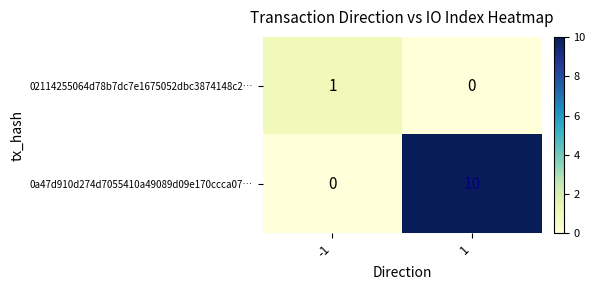

What is the difference between the highest and lowest values at 1?

10